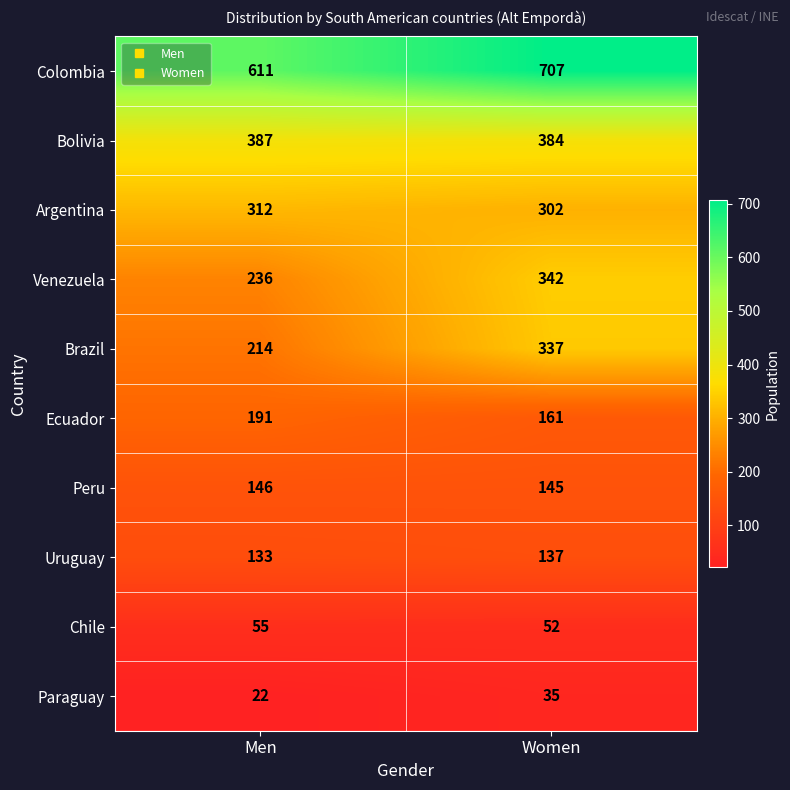

Rank the series by their maximum value, from highest to lowest.

Colombia, Bolivia, Venezuela, Brazil, Argentina, Ecuador, Peru, Uruguay, Chile, Paraguay